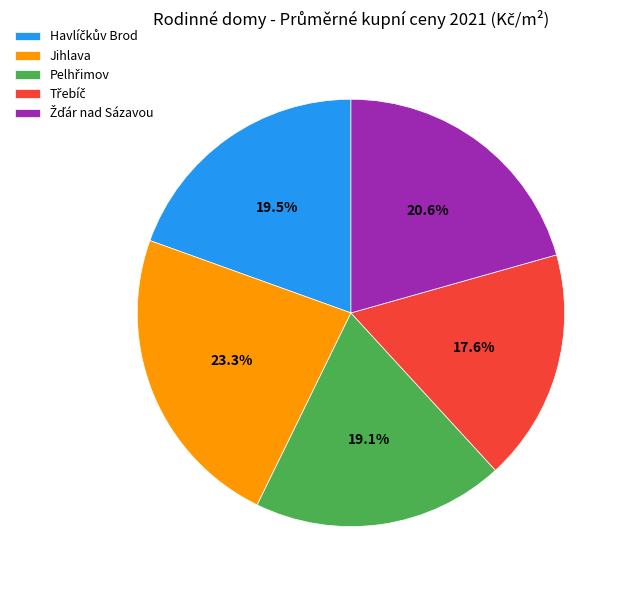

To the nearest percent, what is the average slice percentage?

20%